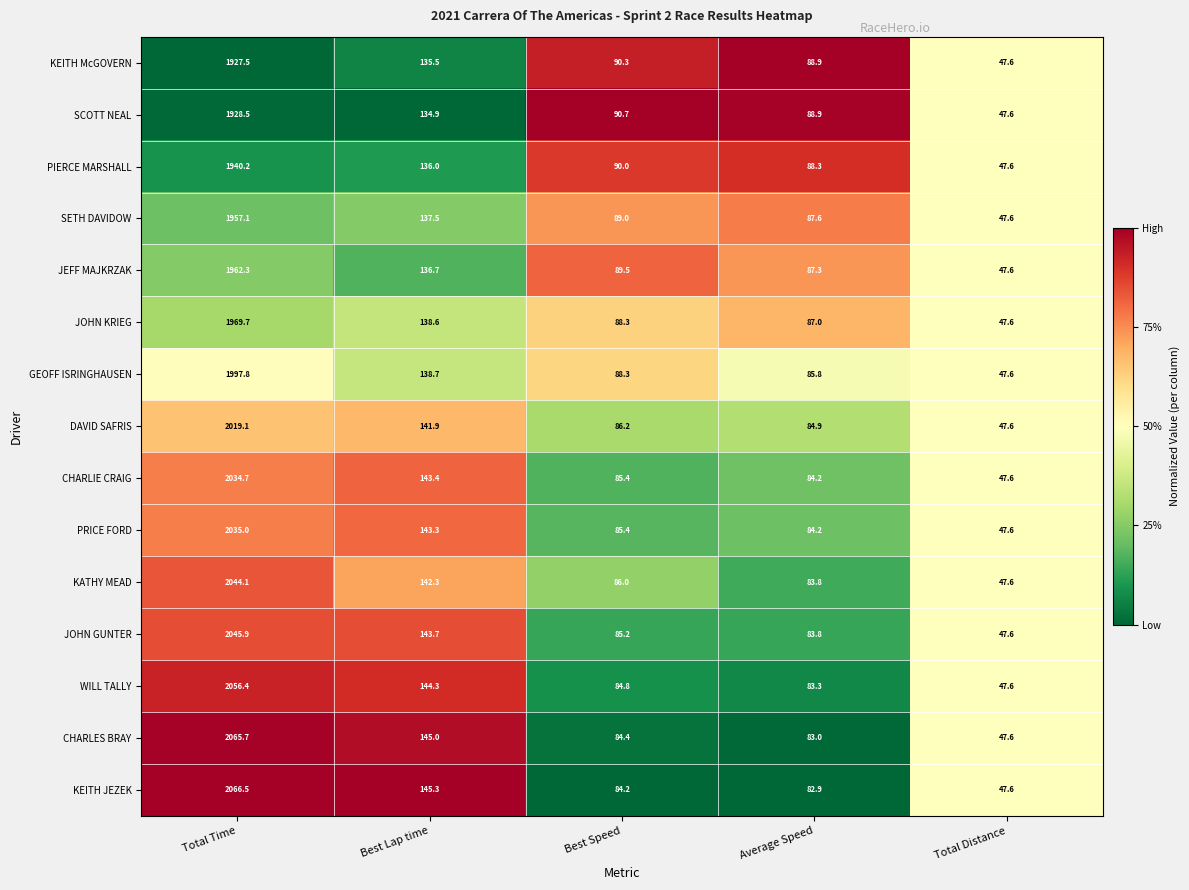

Rank the categories by CHARLIE CRAIG value from highest to lowest.

Total Time, Best Lap time, Best Speed, Average Speed, Total Distance